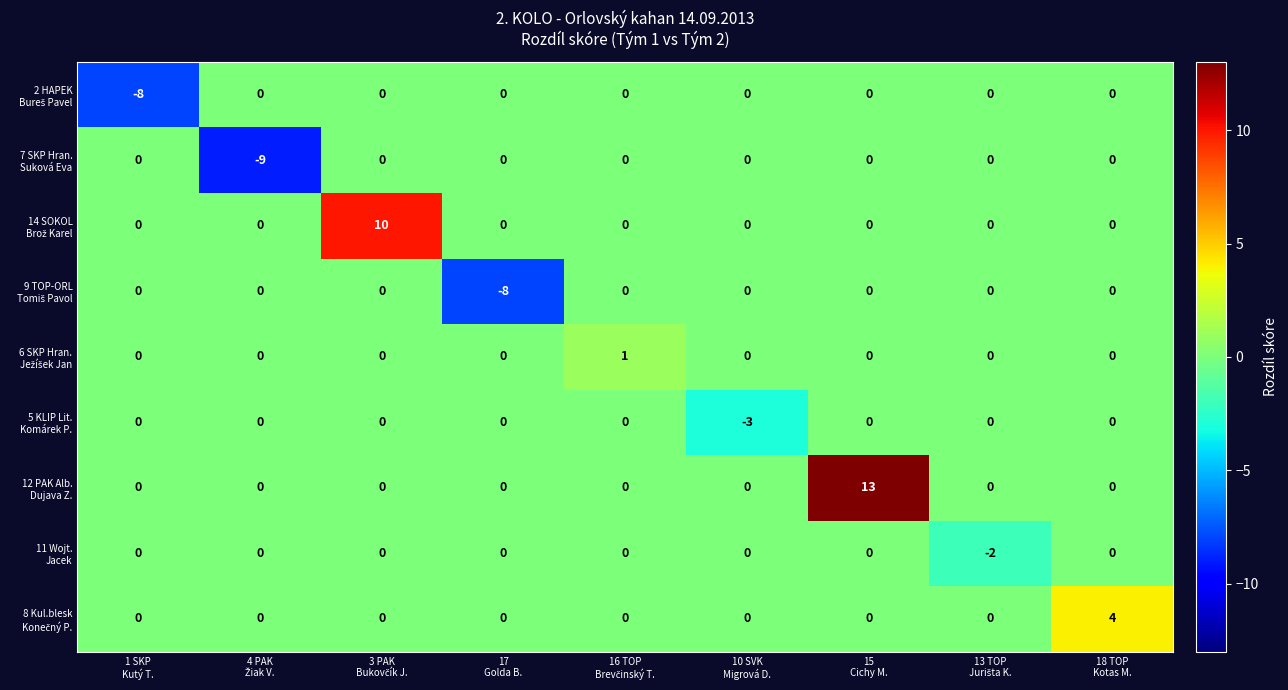

What is the greatest value displayed?

13